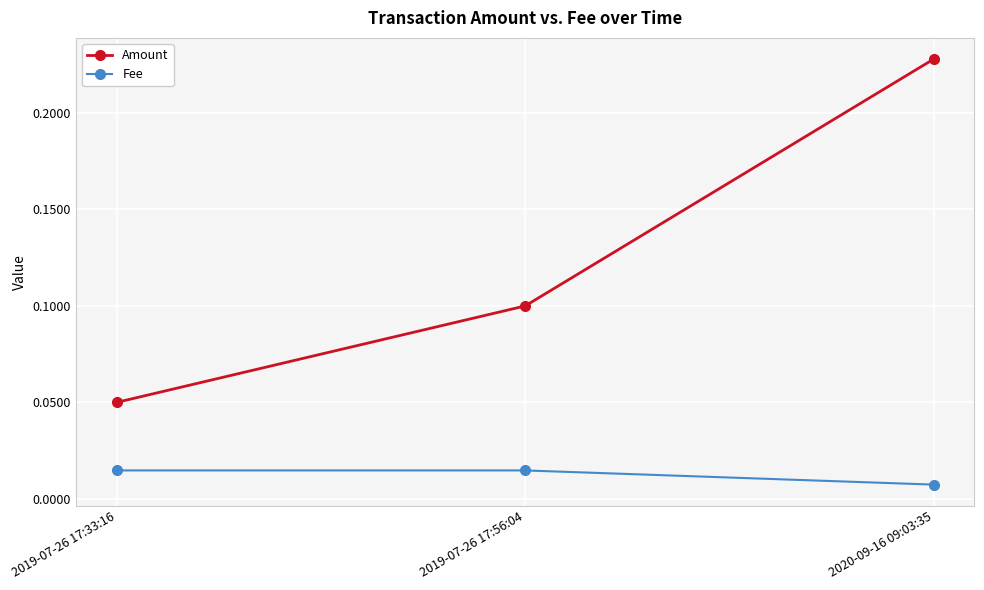

What are all the series names shown in the legend?

Amount, Fee